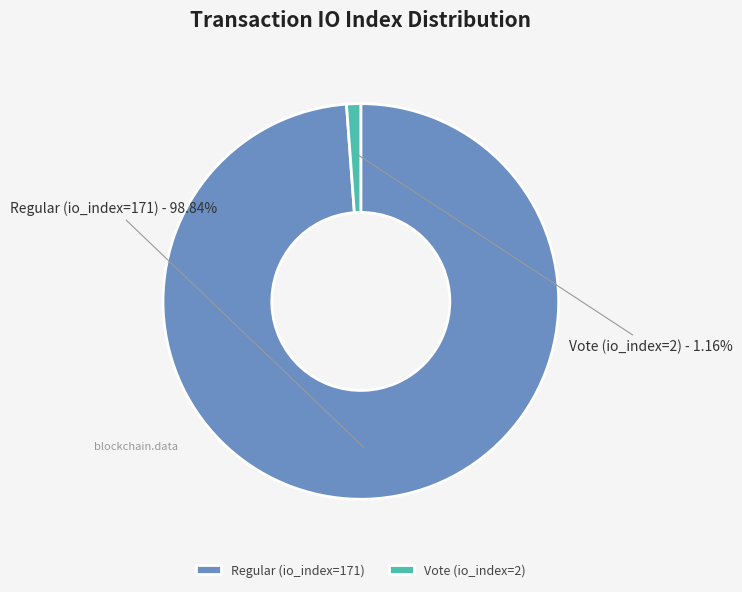

To the nearest percent, what portion does Regular (io_index=171) represent?

99%